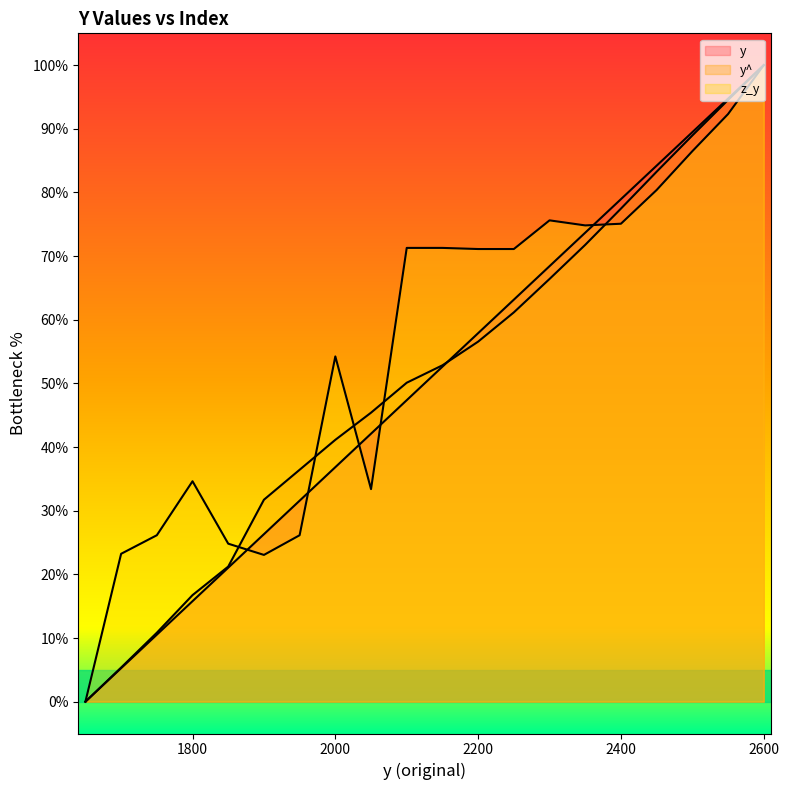

At which category does the chart reach its minimum across all series?

1650